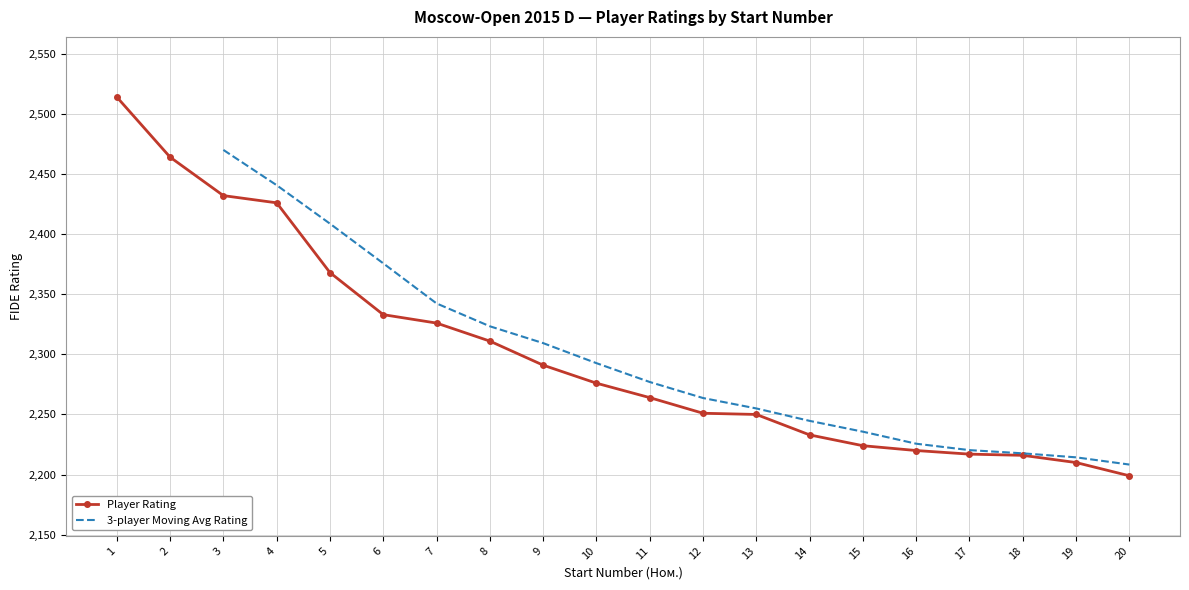

What is the smallest value displayed?

2199